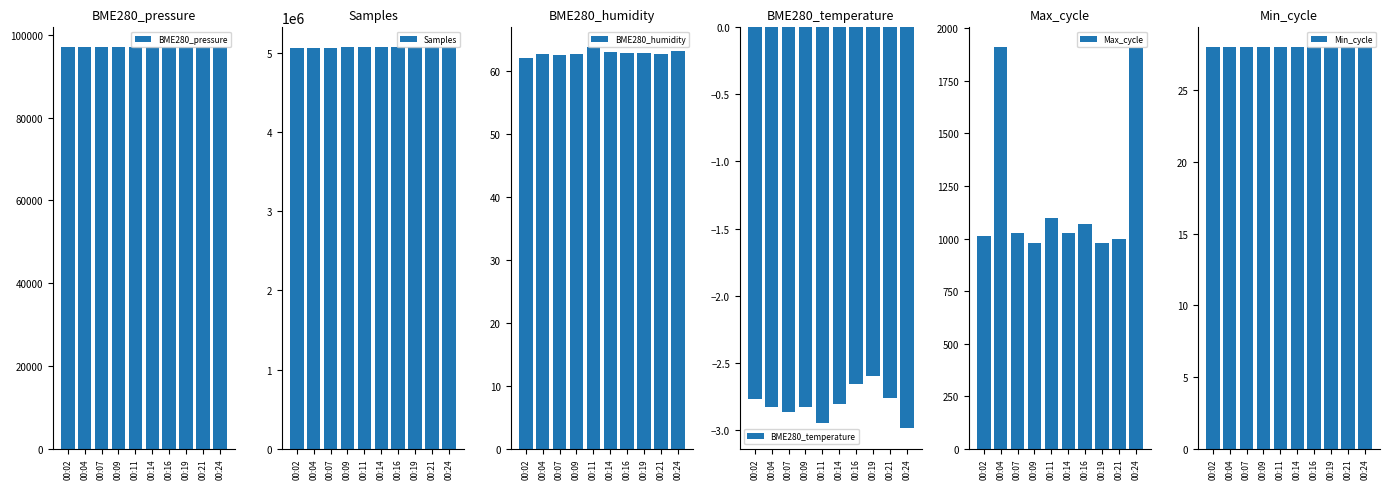

Count the number of categories in the chart.

10